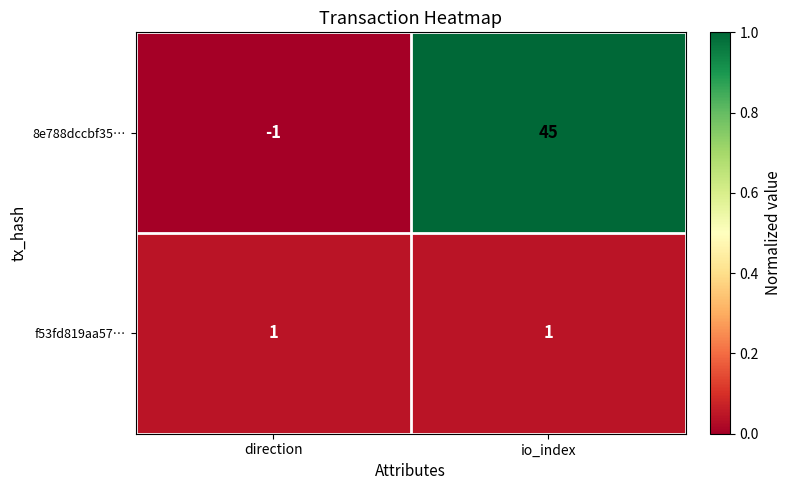

Rank the series by their maximum value, from highest to lowest.

8e788dccbf35…, f53fd819aa57…